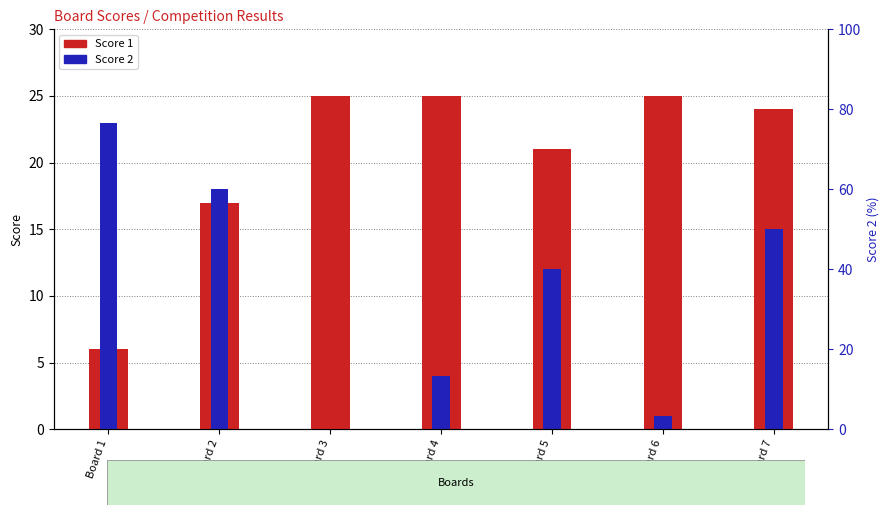

Rank the series by their maximum value, from lowest to highest.

Score 2, Score 1